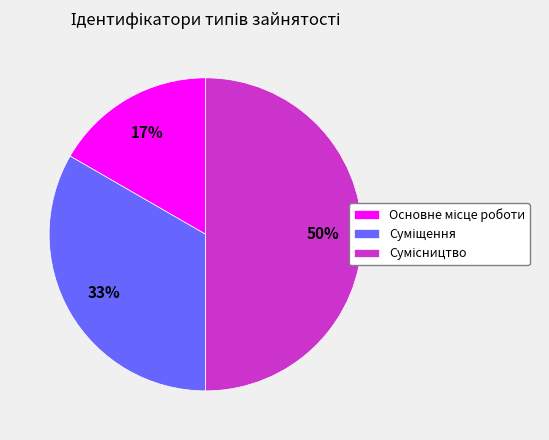

To the nearest percent, what is the average slice percentage?

33%